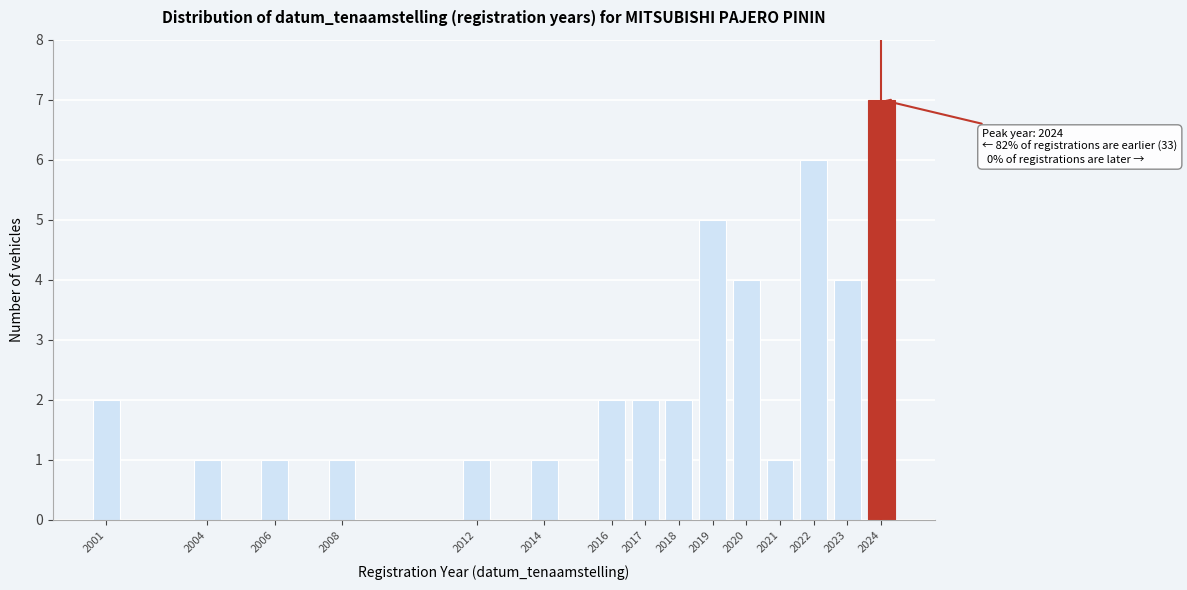

Reading right to left, what are all the values shown in this chart?

2024=7	2023=4	2022=6	2021=1	2020=4	2019=5	2018=2	2017=2	2016=2	2014=1	2012=1	2008=1	2006=1	2004=1	2001=2